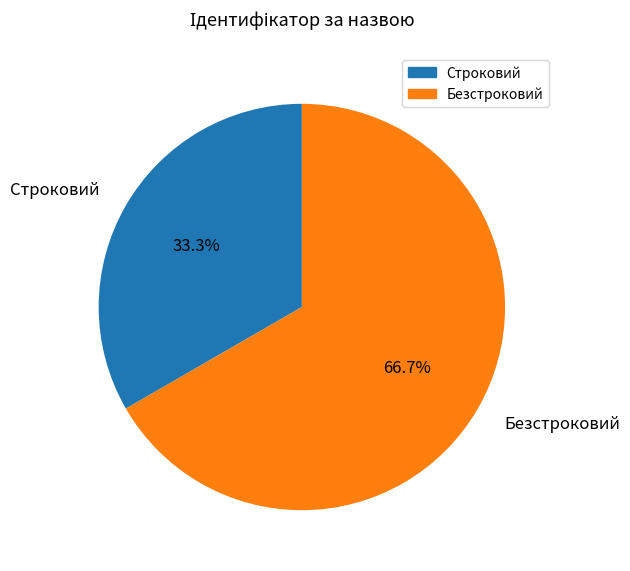

True or false: Строковий accounts for 41% of the total.

False